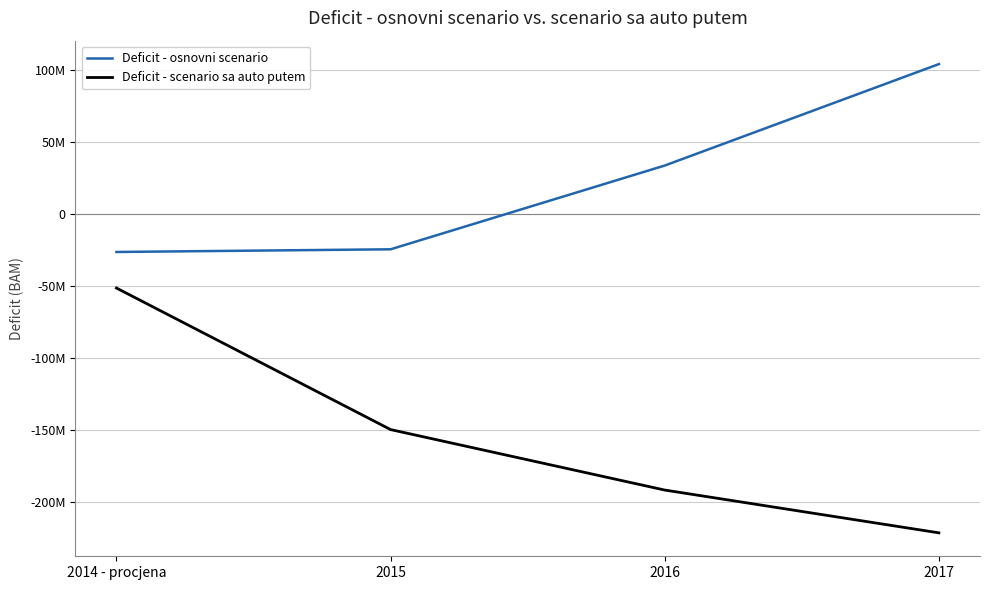

List the series in order of their peak value, highest first.

Deficit - osnovni scenario, Deficit - scenario sa auto putem